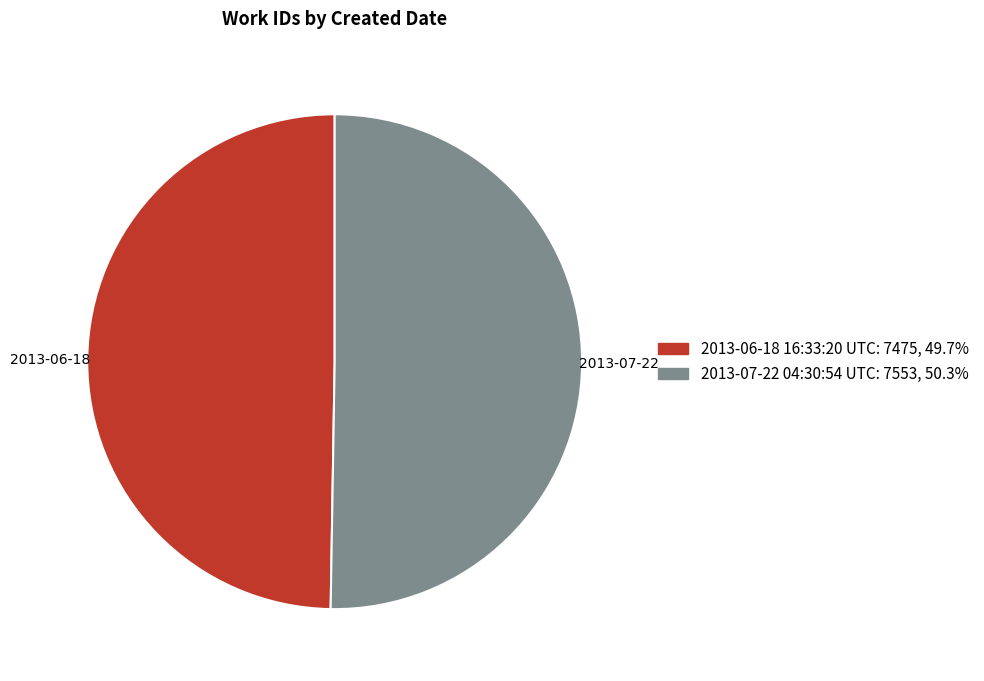

Rank the categories by value from lowest to highest.

2013-06-18 16:33:20 UTC, 2013-07-22 04:30:54 UTC